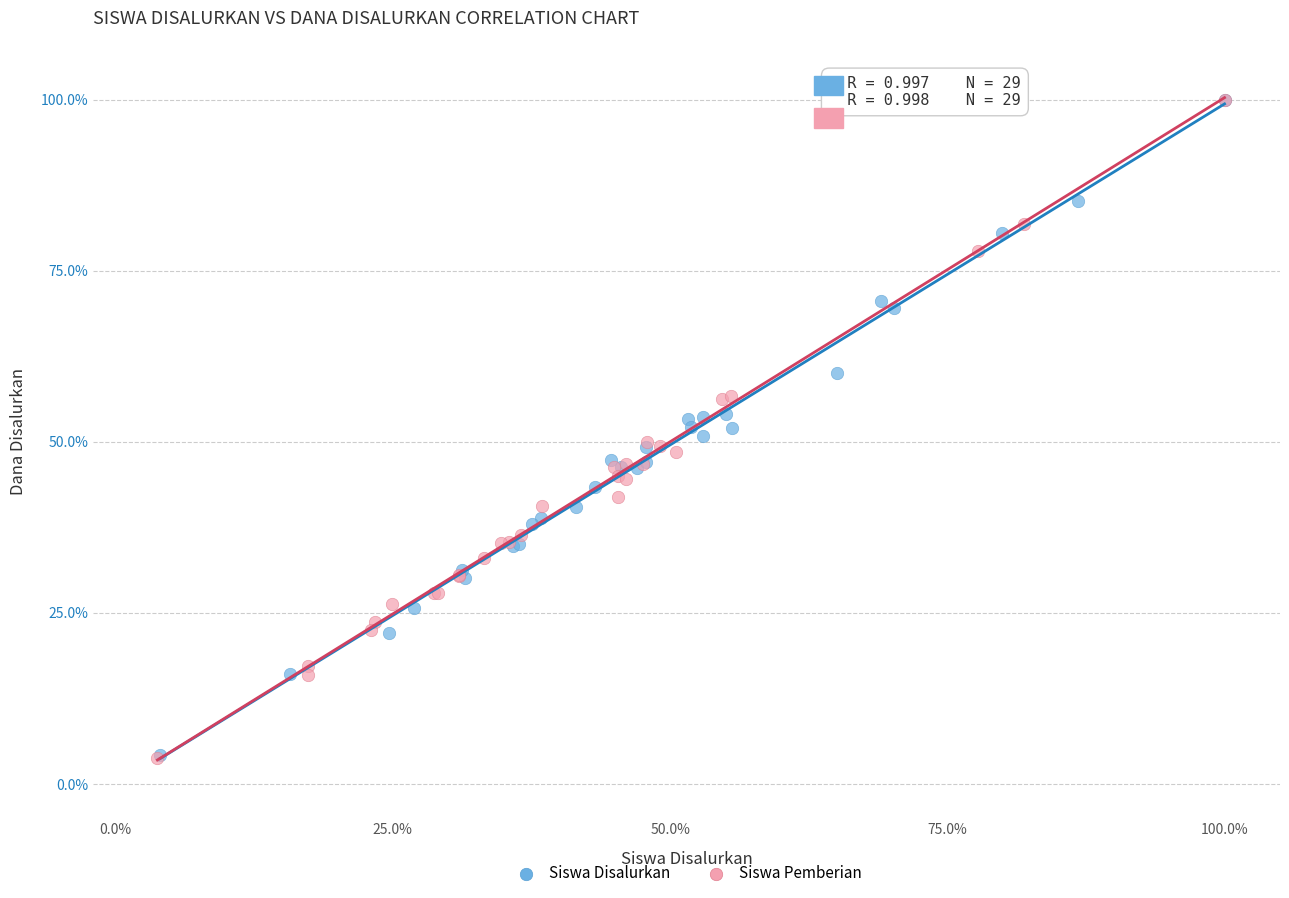

Which series has the widest spread of Y values?

Siswa Pemberian